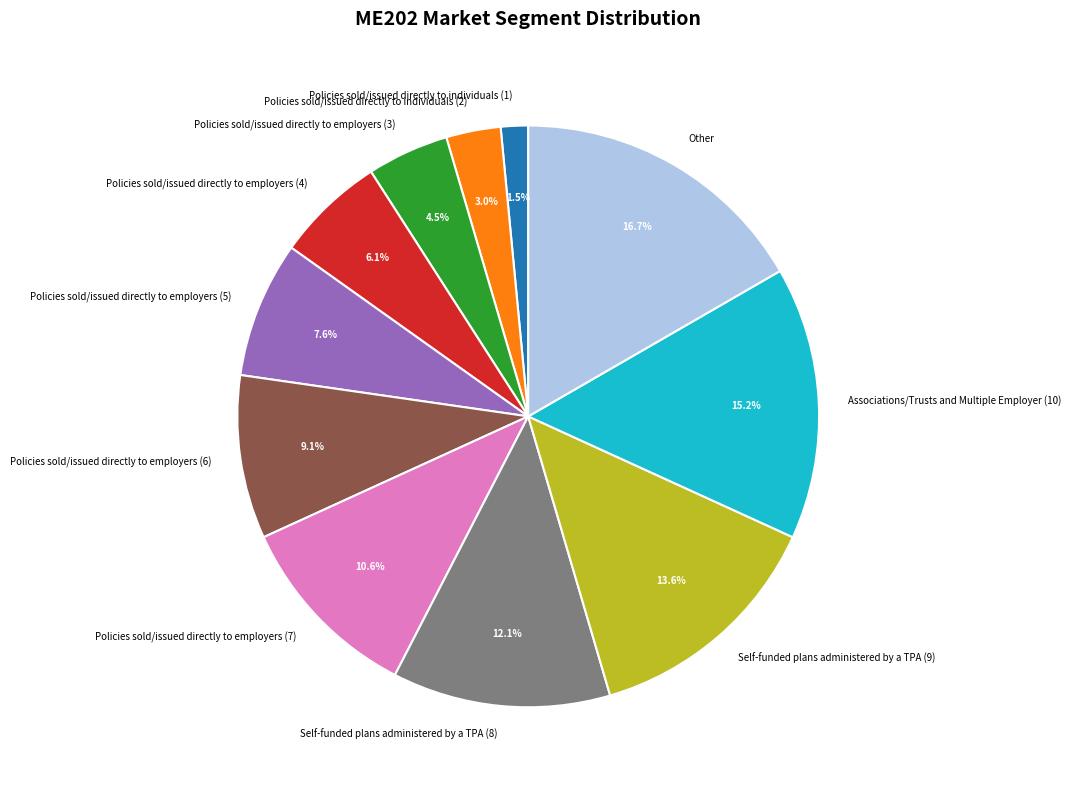

Approximately how many times larger is the value at Policies sold/issued directly to employers (4) compared to Policies sold/issued directly to employers (5)?

0.8